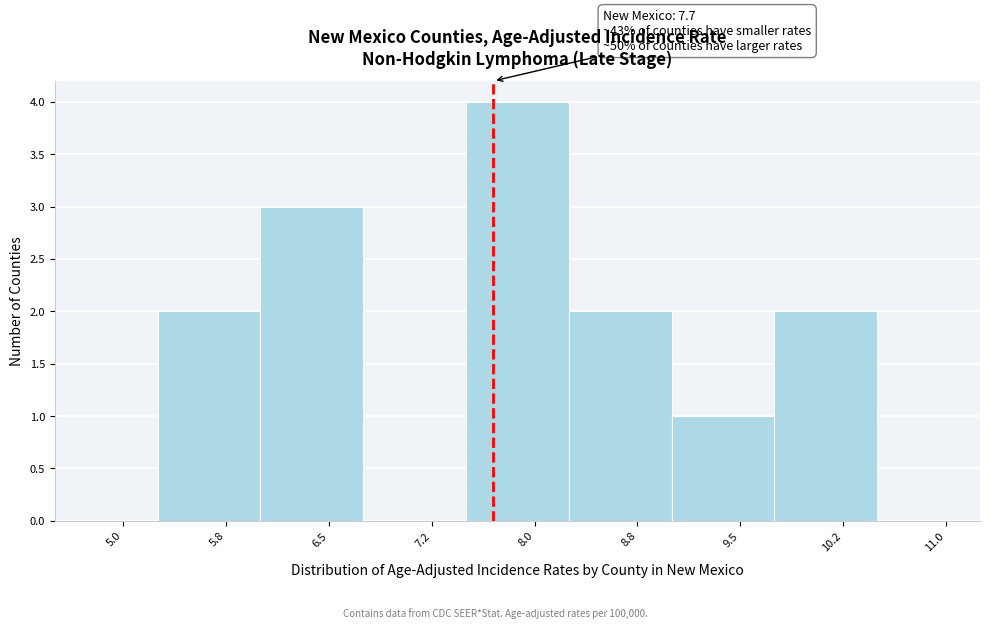

Over which range of the x-axis is the bar tallest?

7.50 to 8.25